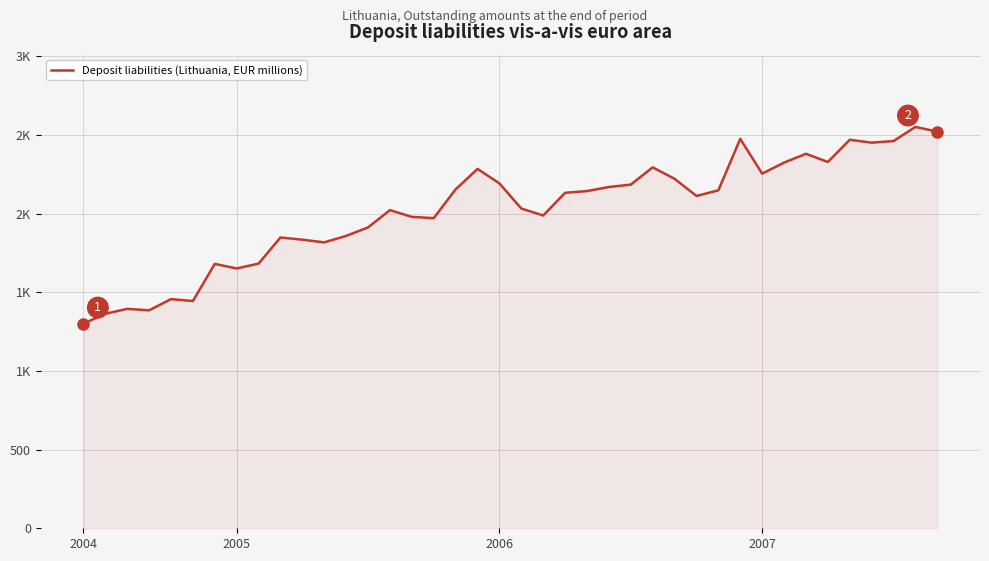

What is the sum of all values?

80903